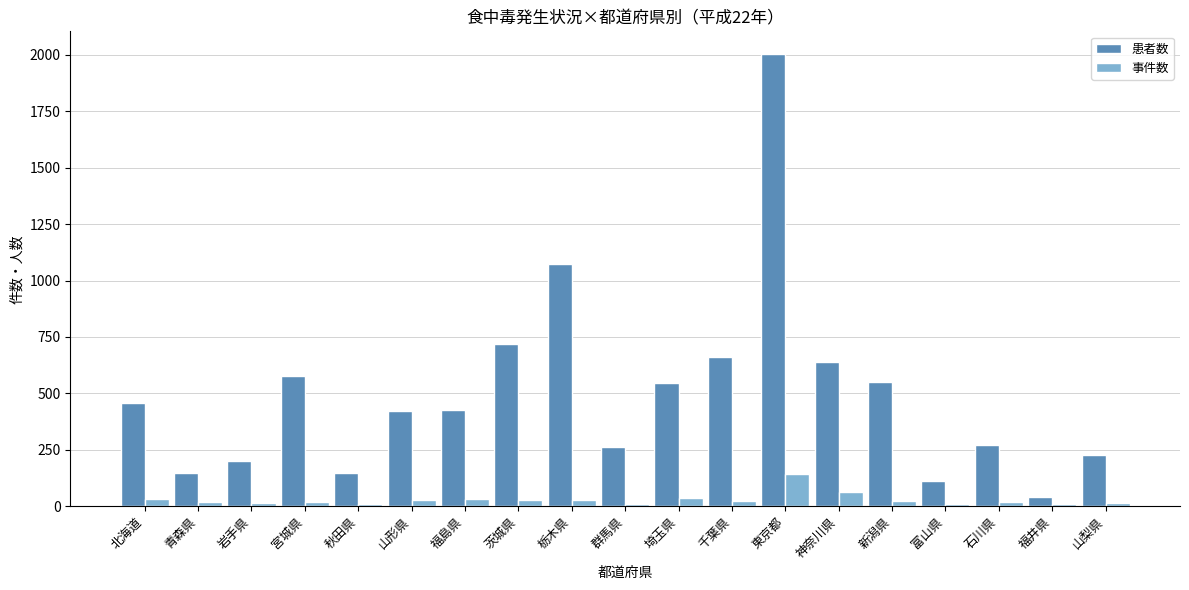

What is the difference between the maximum and minimum values in the 事件数 series?

133